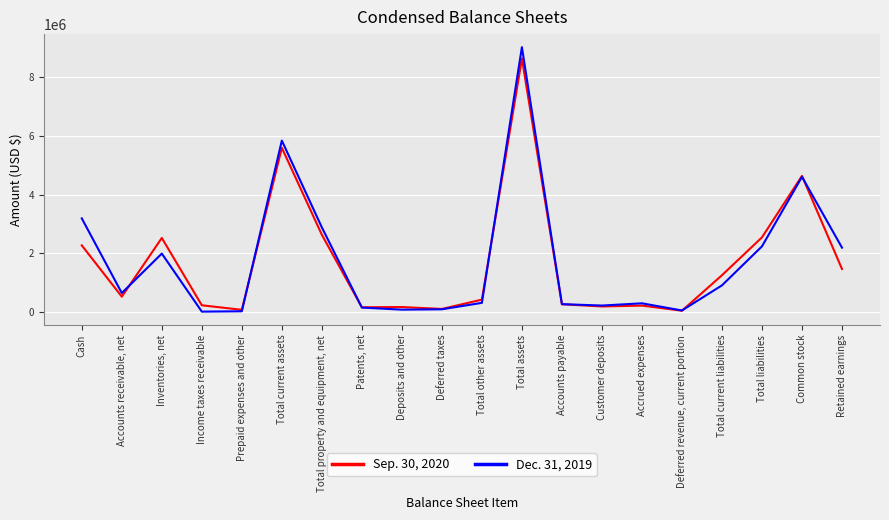

Does the chart display data point markers on the line(s)?

No